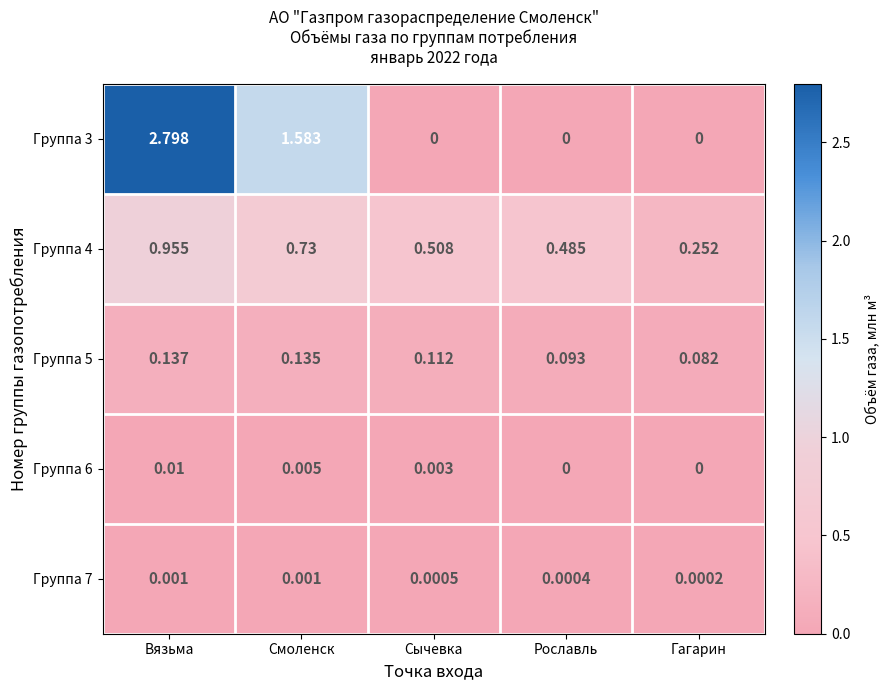

Which series has the largest total across all categories?

Группа 3